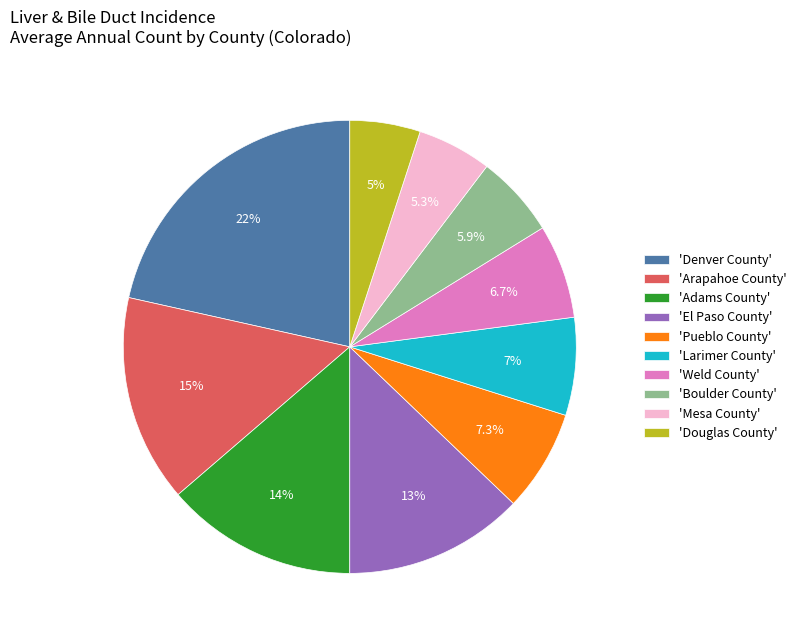

Which slice is the largest?

'Denver County'